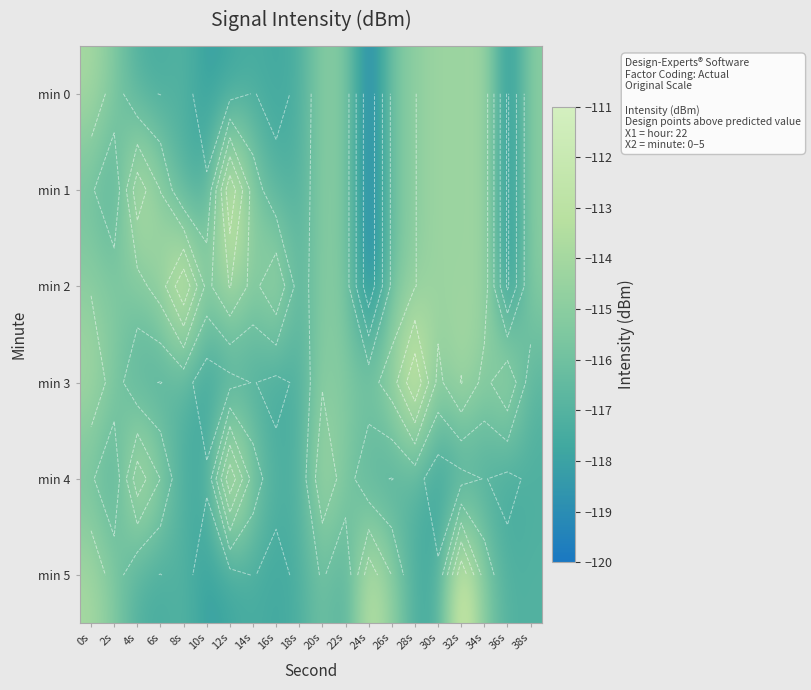

Rank the series at 12s from lowest to highest value.

min 0, min 3, min 5, min 2, min 1, min 4